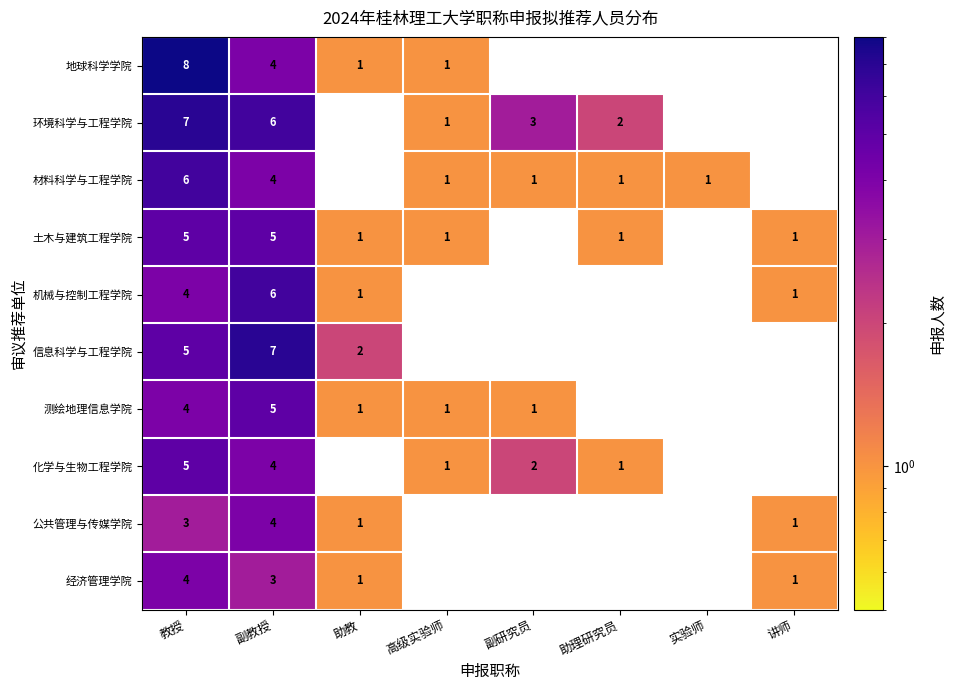

The 土木与建筑工程学院 series shows 0 at 高级实验师. True or false?

False